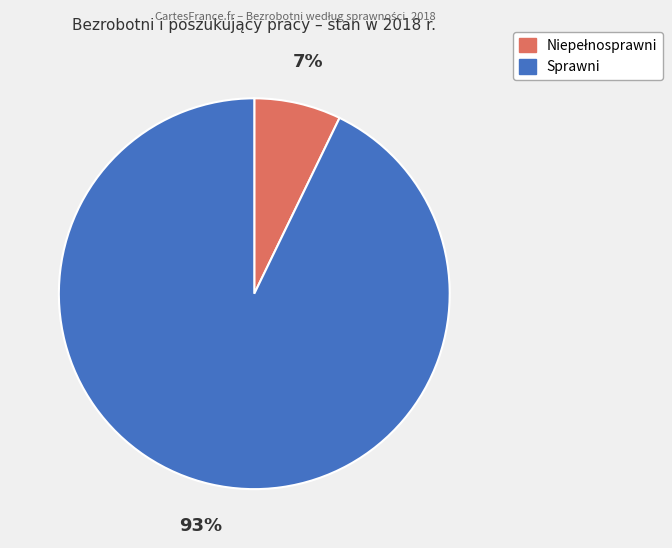

The Sprawni slice represents 93% of the pie. True or false?

True